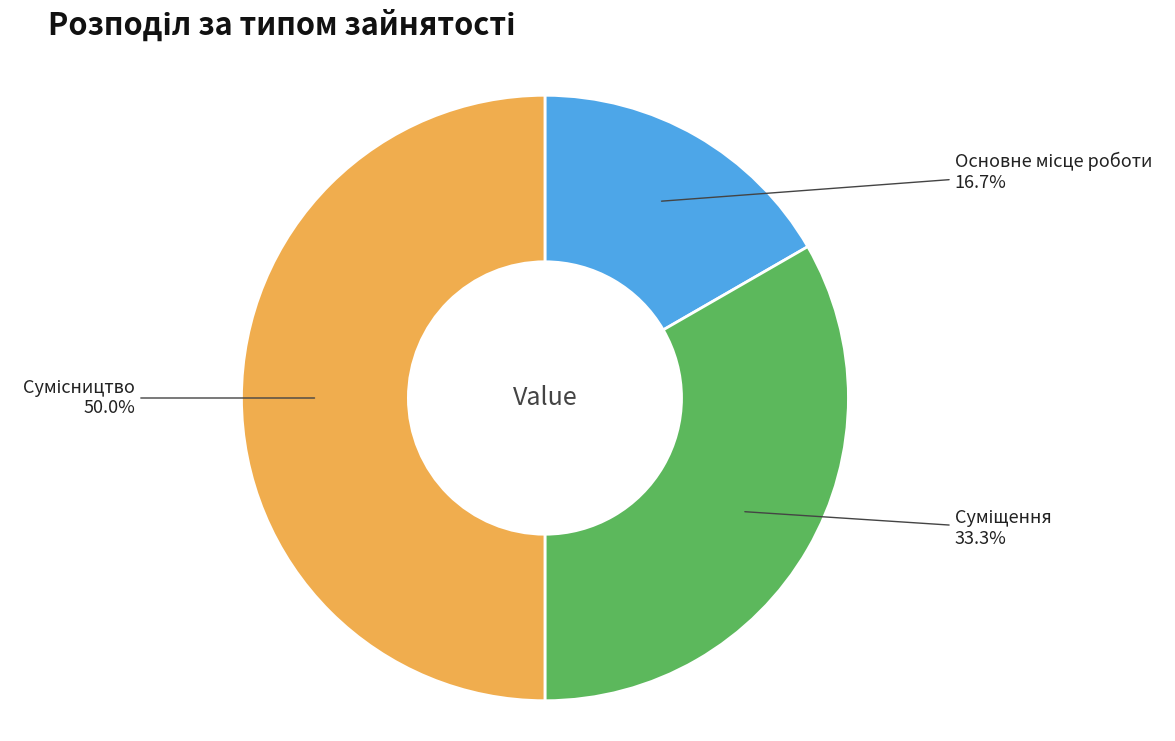

How many segments does this pie chart have?

3